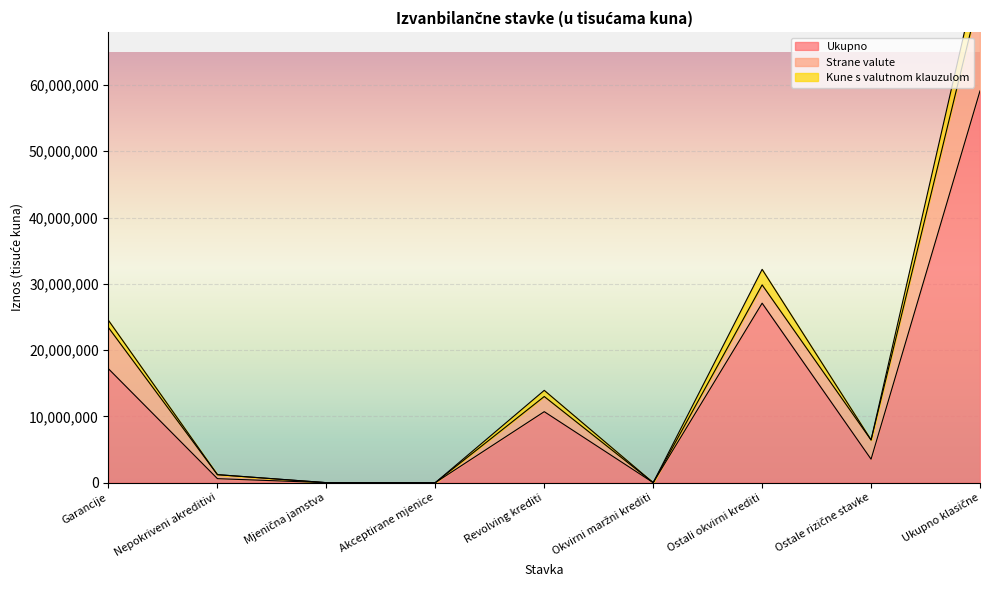

Where is the first local maximum for Kune s valutnom klauzulom?

Revolving krediti